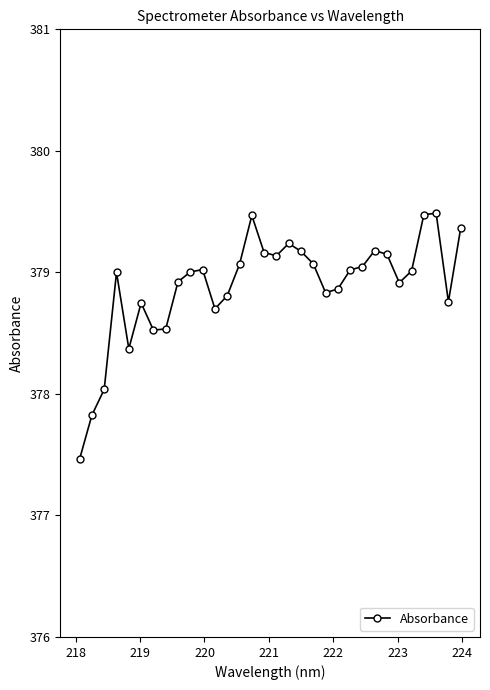

True or false: the data has more than 1 interior local peaks.

True